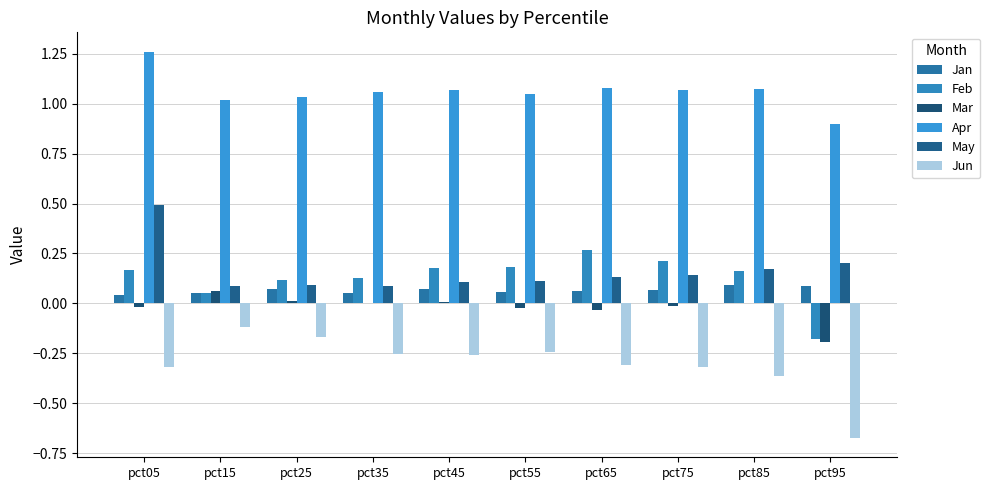

The value of Mar at pct55 is -0.0. True or false?

True